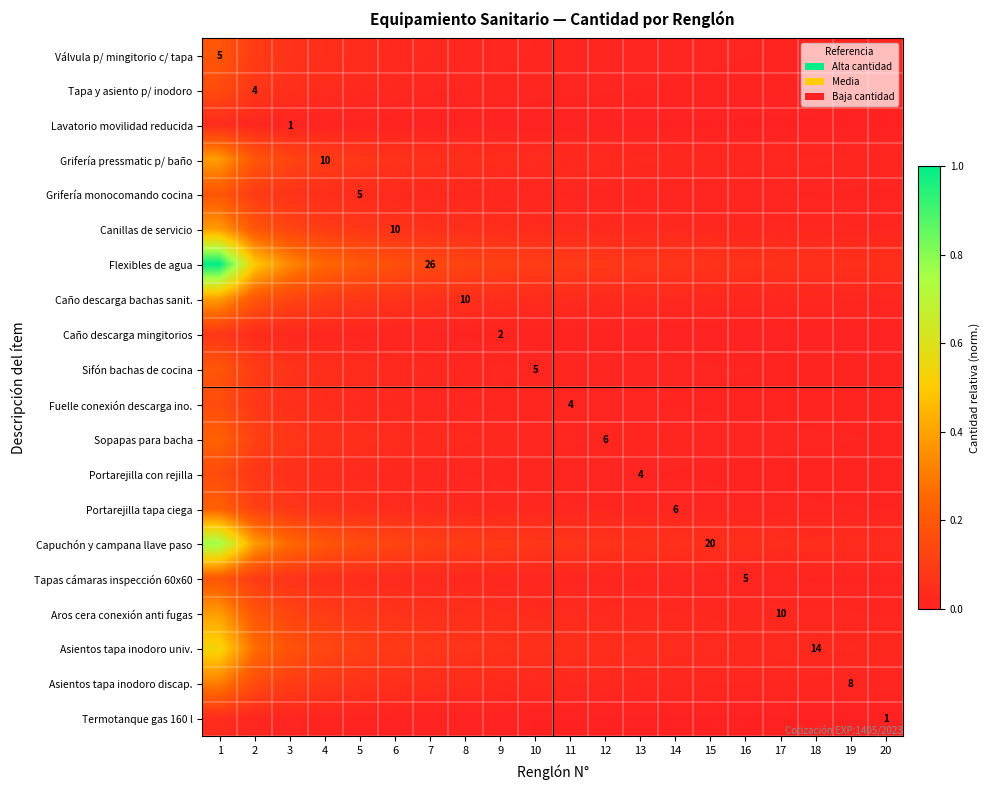

What is the spread (max minus min) of values at 2?

0.5